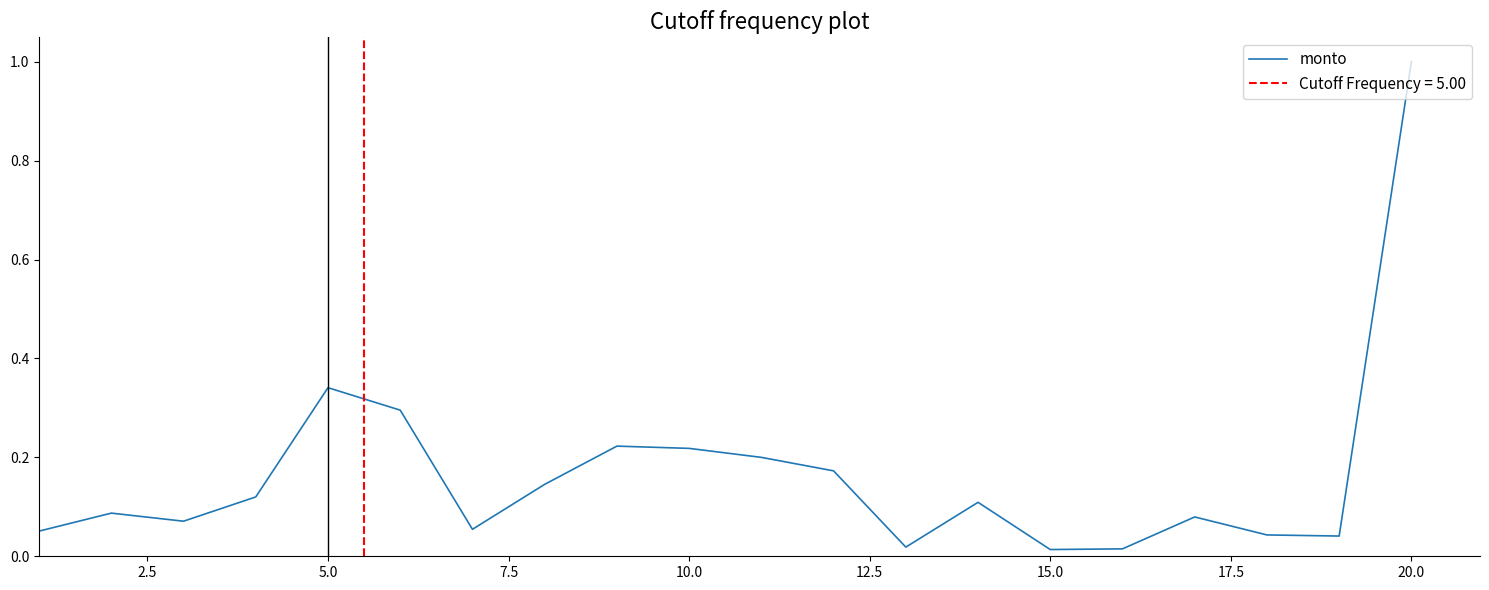

The monto series shows 0.1 at 5.0. True or false?

False